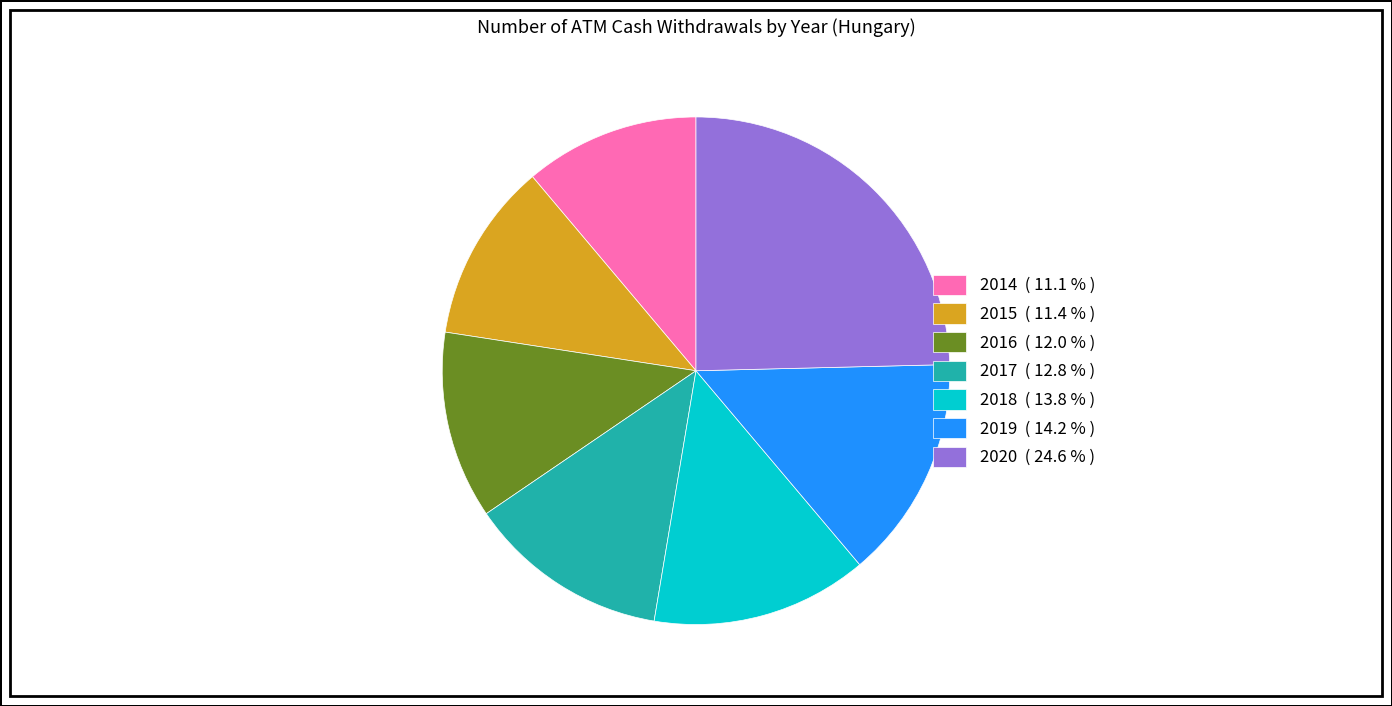

Count the number of slices in the pie.

7